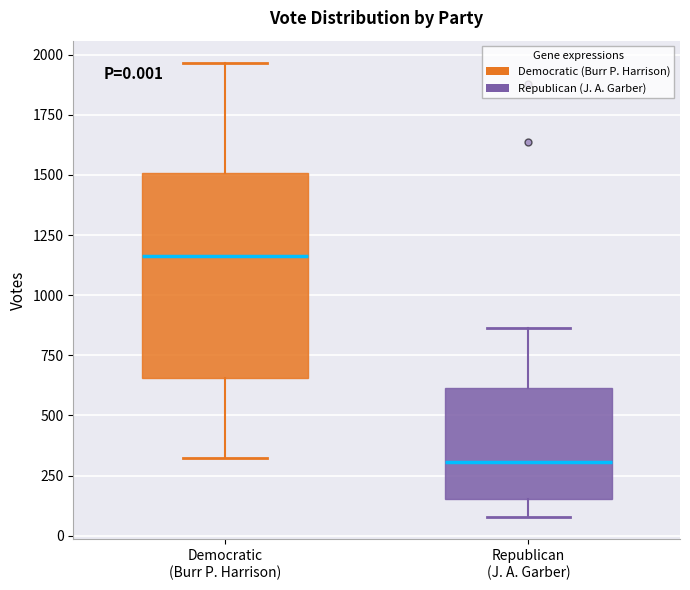

Which box is the tallest, from its lower edge to its upper edge?

Democratic (Burr P. Harrison)